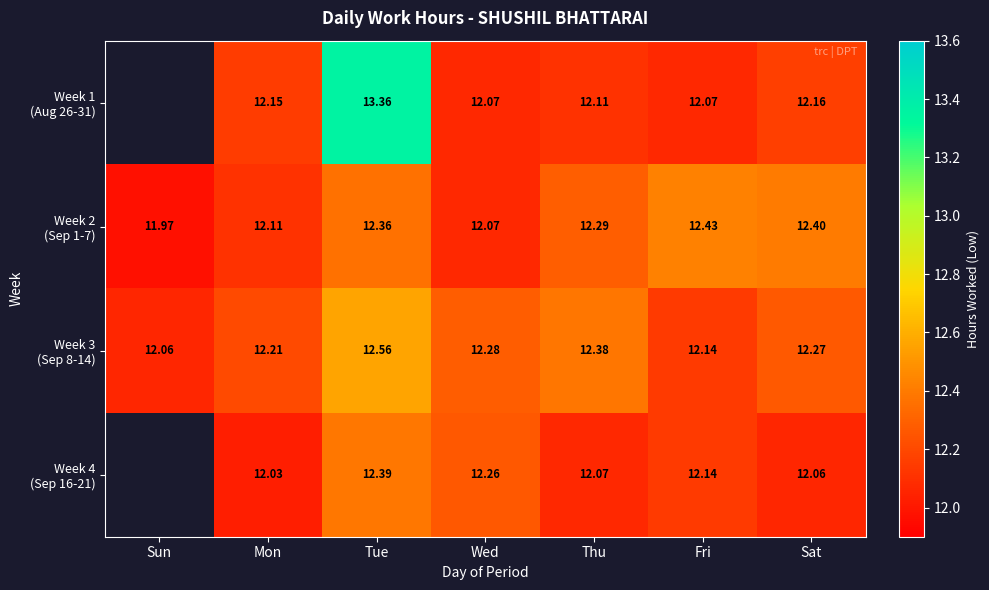

What is the difference between the maximum and minimum values in the Week 3 (Sep 8-14) series?

0.5